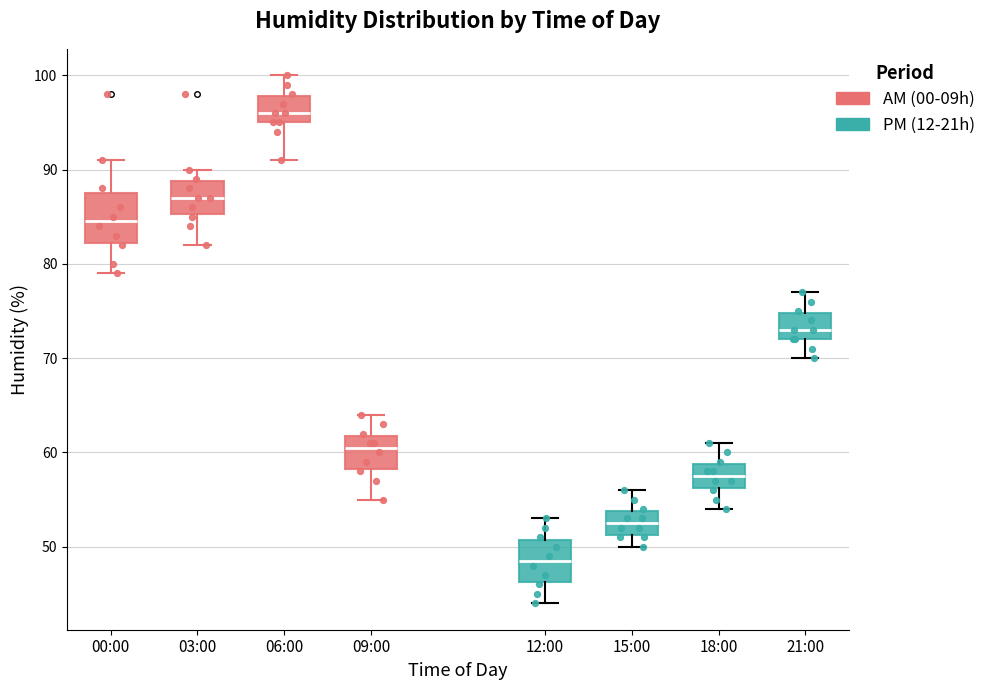

Which box's median line is the highest?

06:00